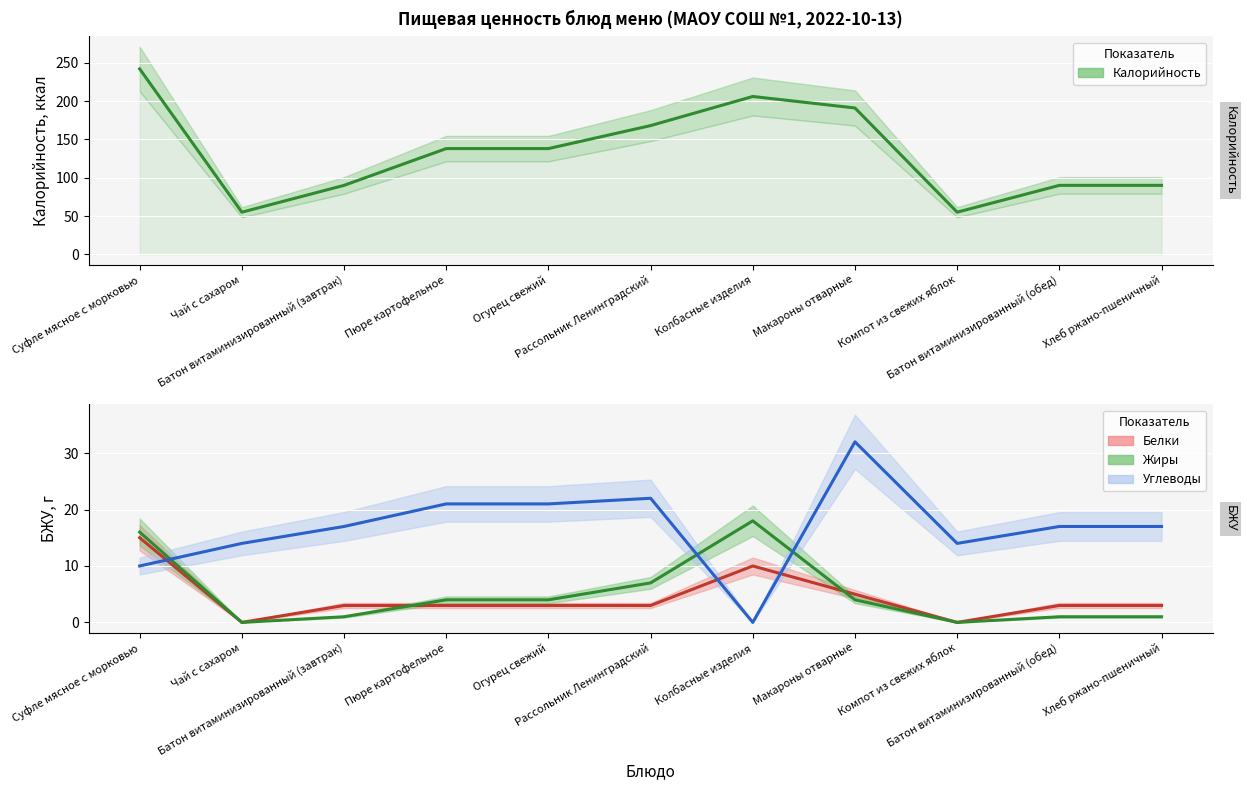

Is the value of Жиры at Хлеб ржано-пшеничный greater than the value of Калорийность at Рассольник Ленинградский?

No